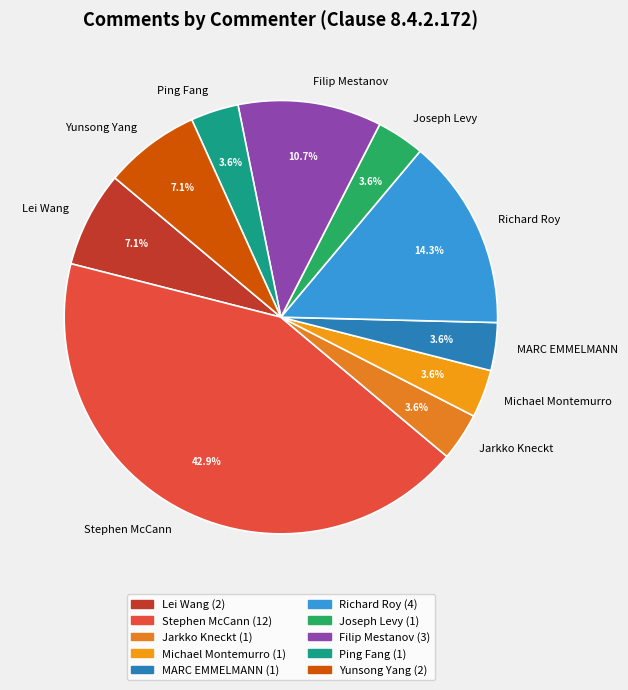

How many slices are in this pie chart?

10